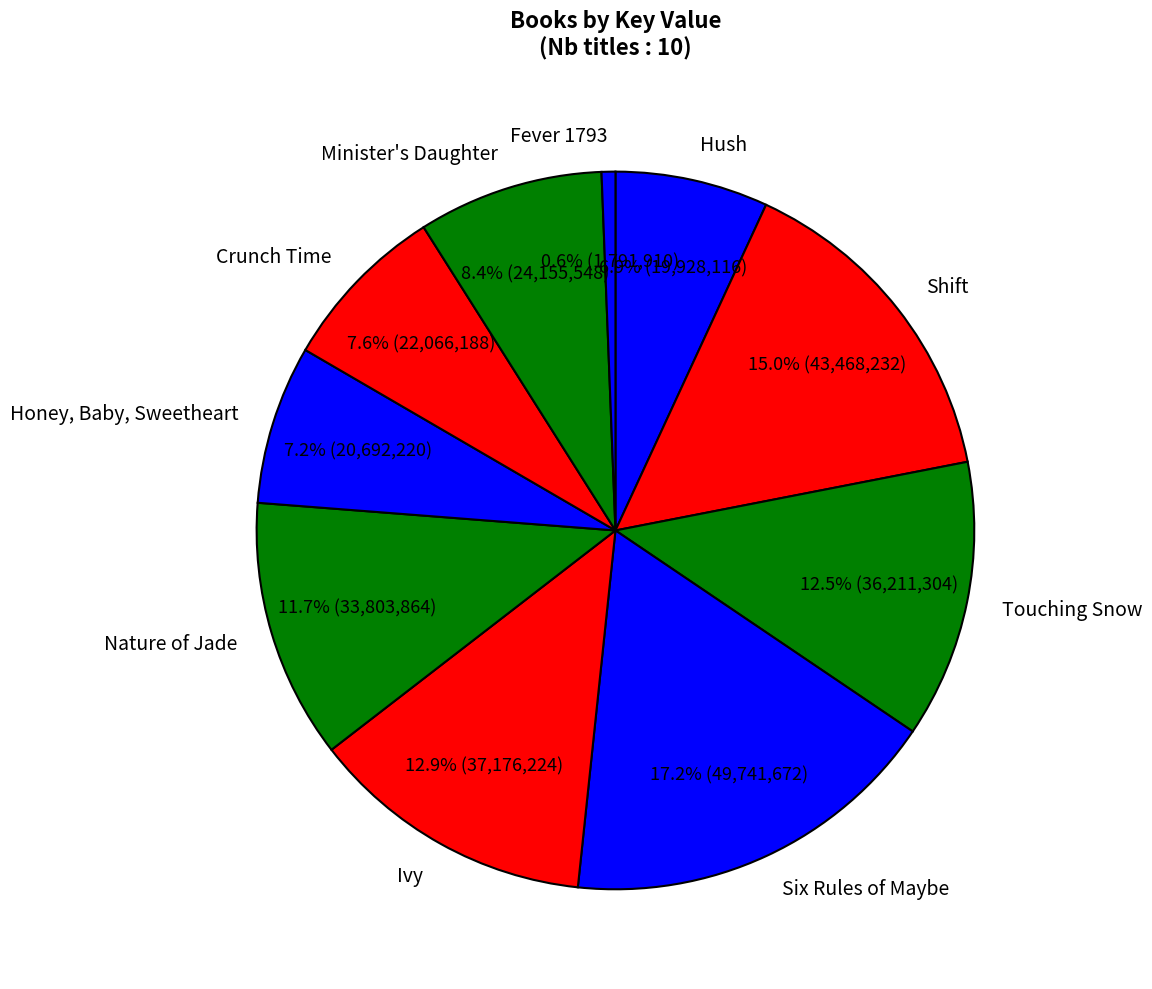

Do Six Rules of Maybe and Ivy together represent more than half of the pie?

No